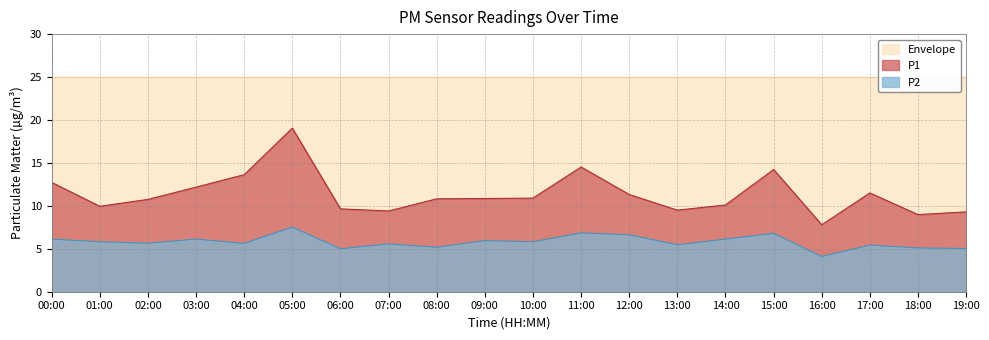

What is the label of the 14th point from the right?

06:00